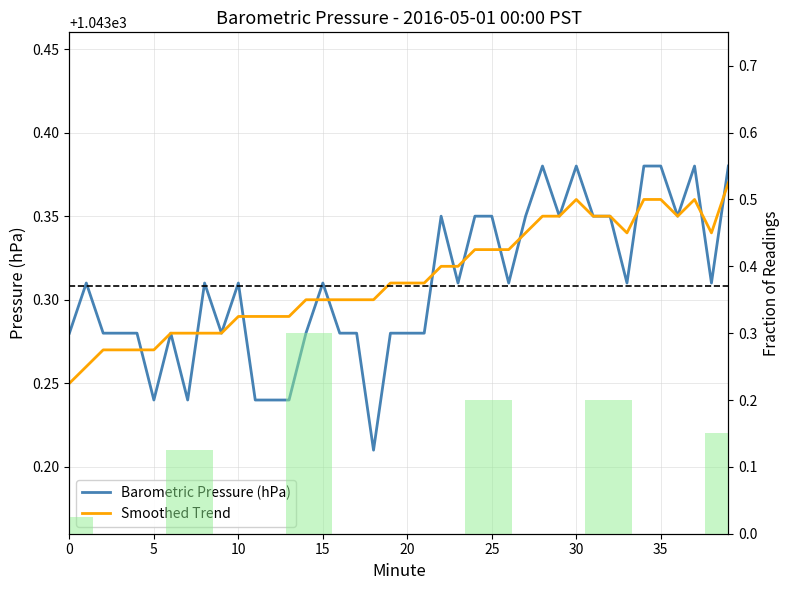

What are all the series names shown in the legend?

Barometric Pressure (hPa), Smoothed Trend